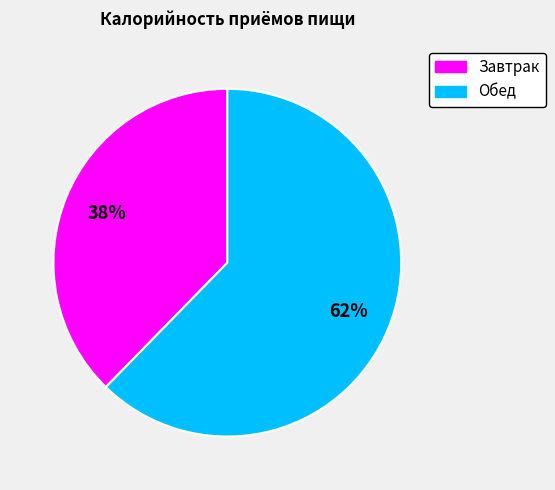

Which category has the biggest portion of the pie?

Обед